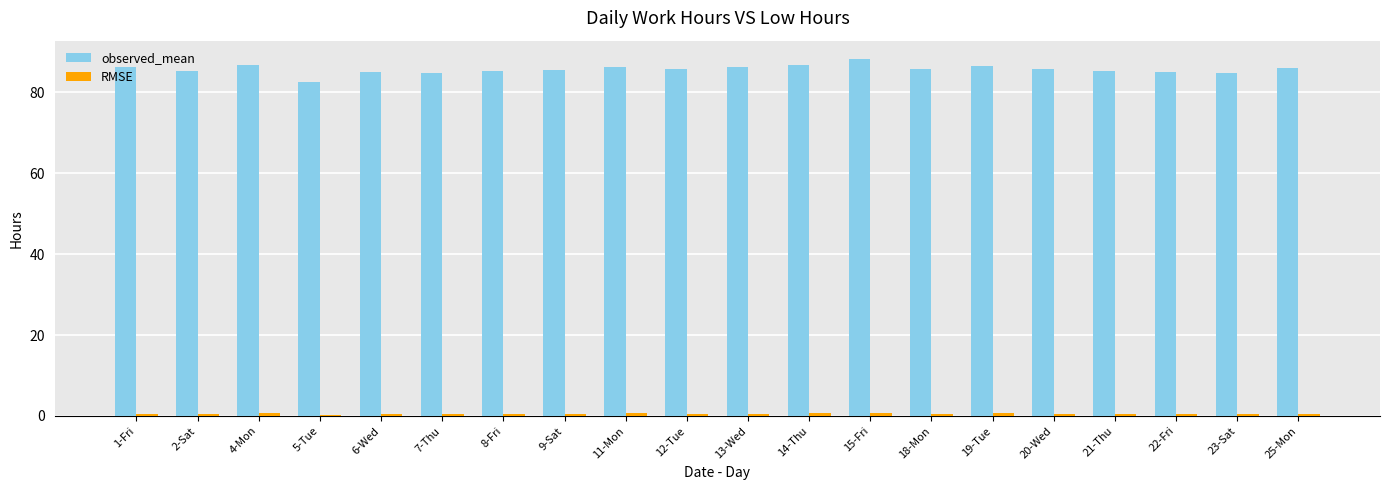

What is the maximum value shown in the chart?

88.3